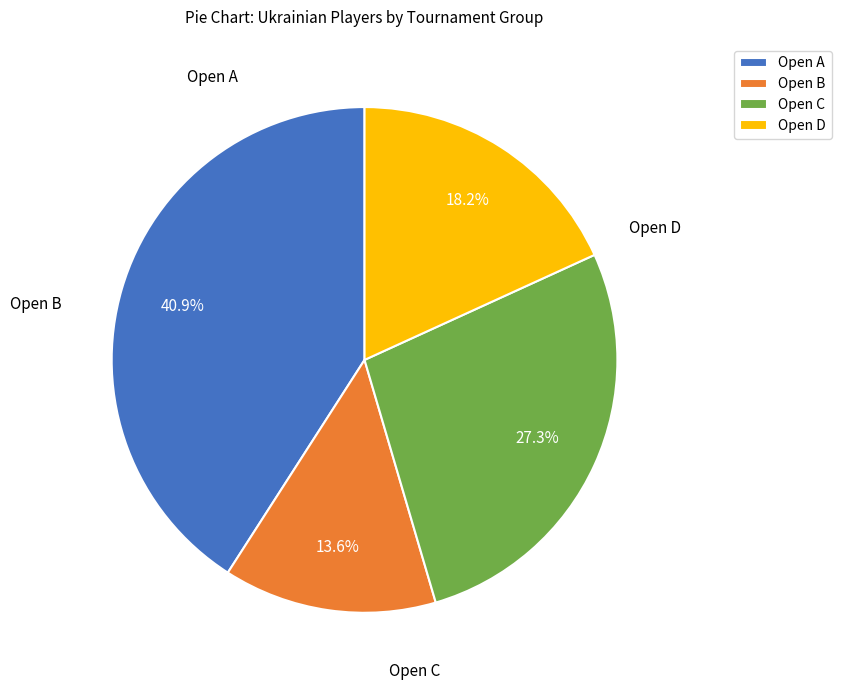

Which category has the biggest portion of the pie?

Open A